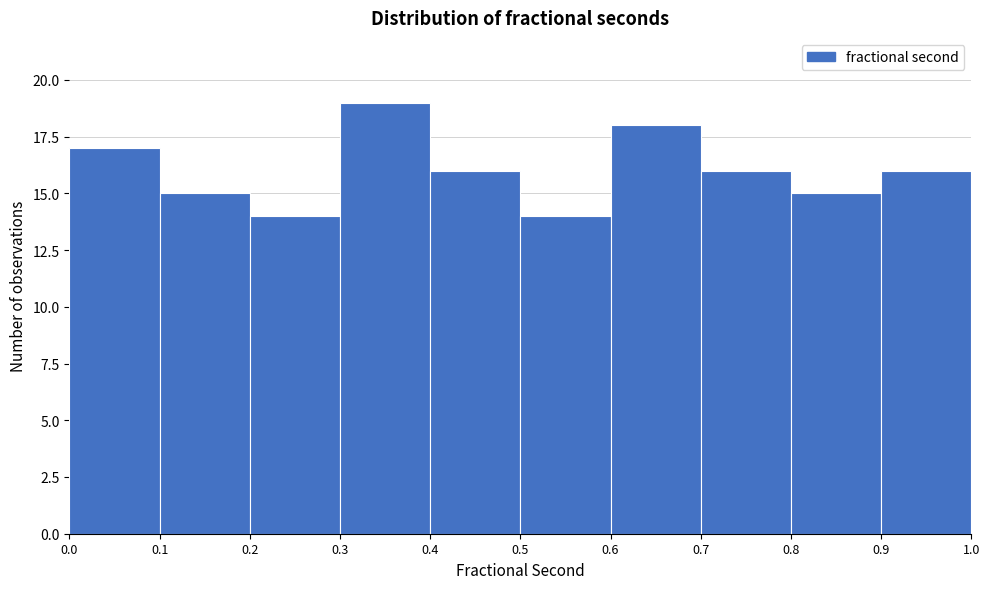

Reading left to right, transcribe this chart: for each bar, give the range it covers on the x-axis and its height. The values are not printed on the chart, so give them approximately, as read against the axis.

0.0 to 0.1: 17
0.1 to 0.2: 15
0.2 to 0.3: 14
0.3 to 0.4: 19
0.4 to 0.5: 16
0.5 to 0.6: 14
0.6 to 0.7: 18
0.7 to 0.8: 16
0.8 to 0.9: 15
0.9 to 1.0: 16